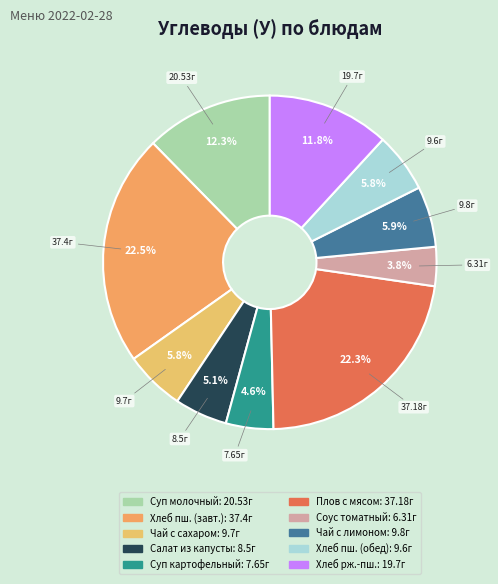

Does any single category account for the majority?

No